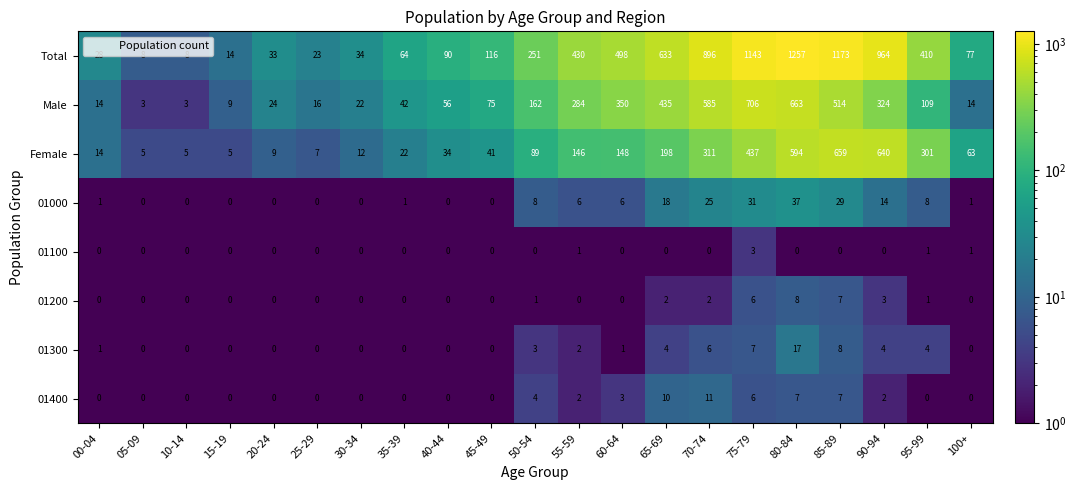

What is the total value across all series at 70-74?

1836